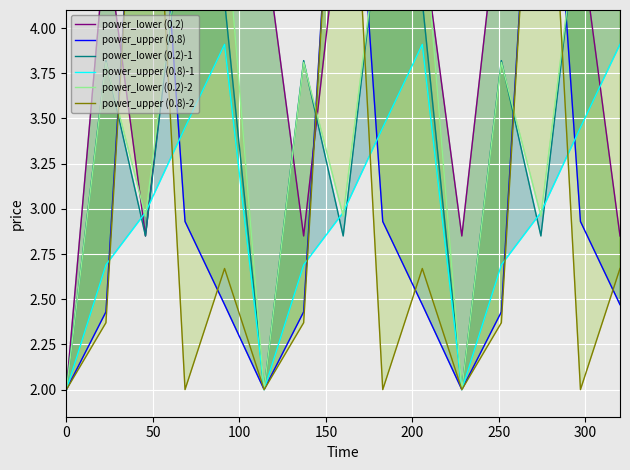

Rank the series at 150 from lowest to highest value.

power_upper (0.8)-2, power_upper (0.8), power_upper (0.8)-1, power_lower (0.2)-2, power_lower (0.2)-1, power_lower (0.2)